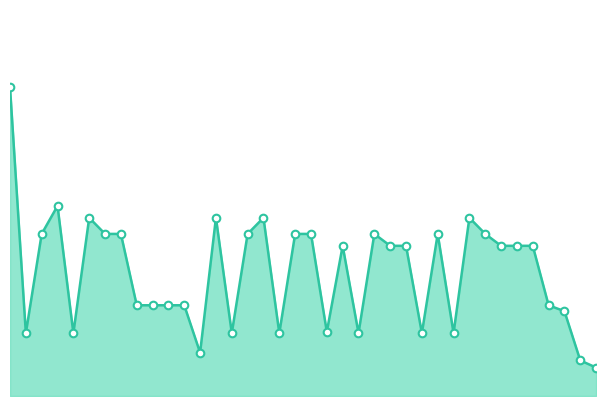

How many lines are shown in the chart?

1